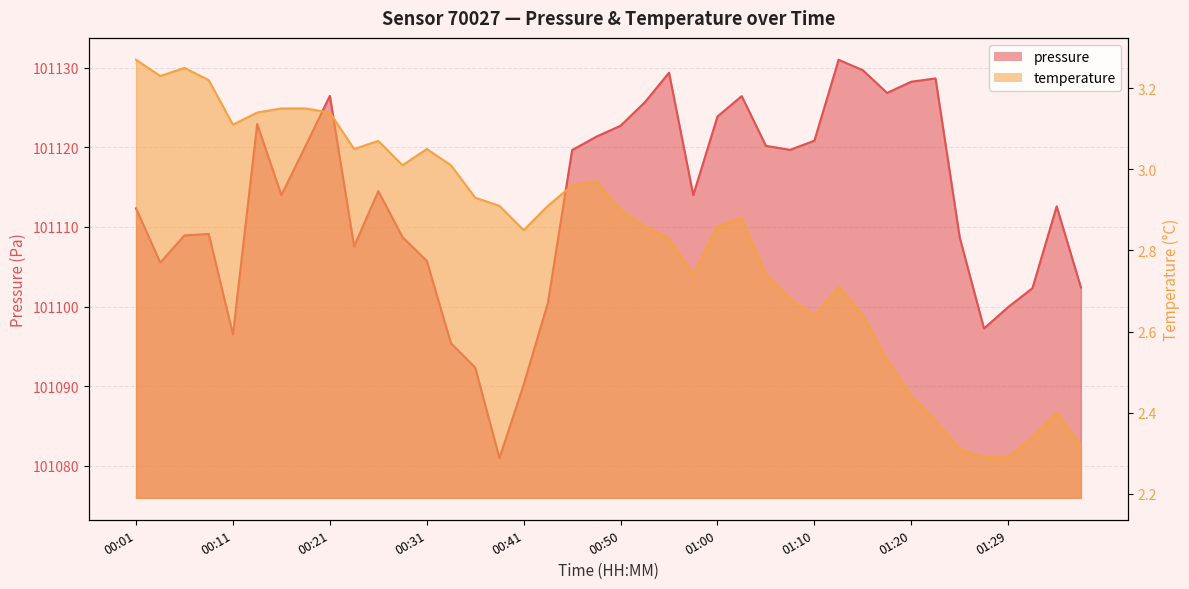

What is the smallest value displayed?

2.3